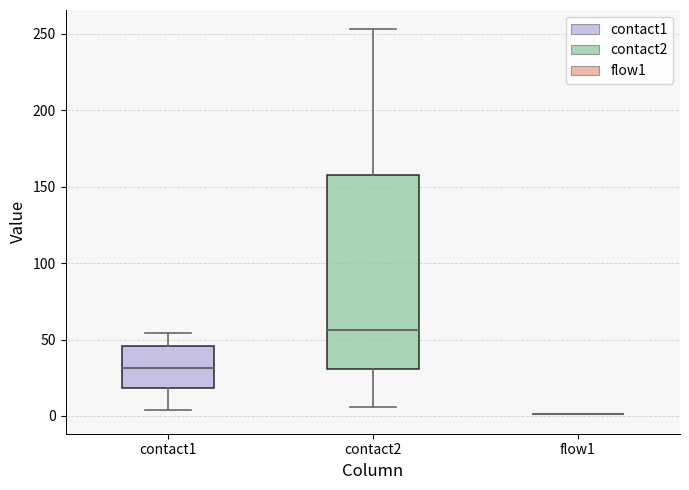

Which box is the tallest, from its lower edge to its upper edge?

contact2